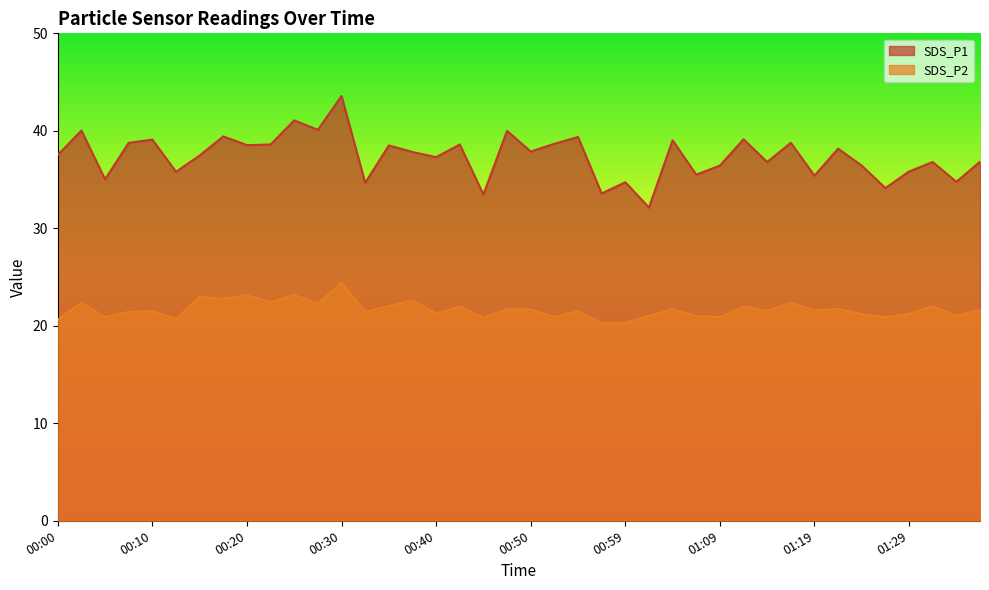

True or false: SDS_P2 has a value of 26.6 at 00:59.

False